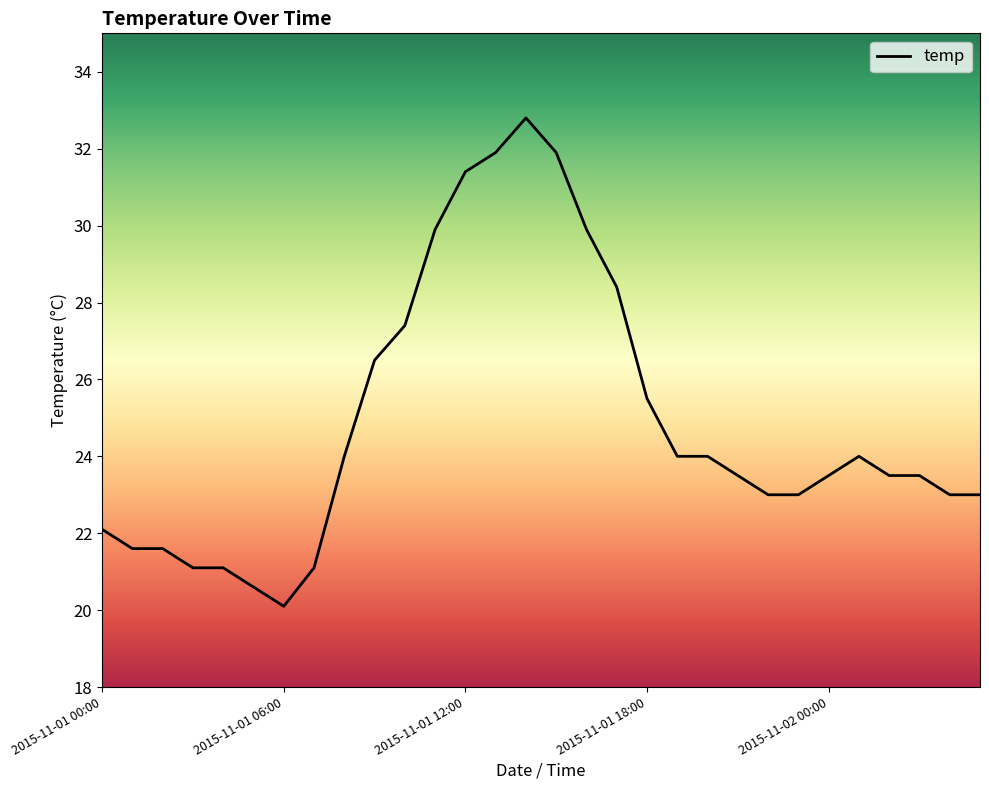

What is the greatest value displayed?

32.8